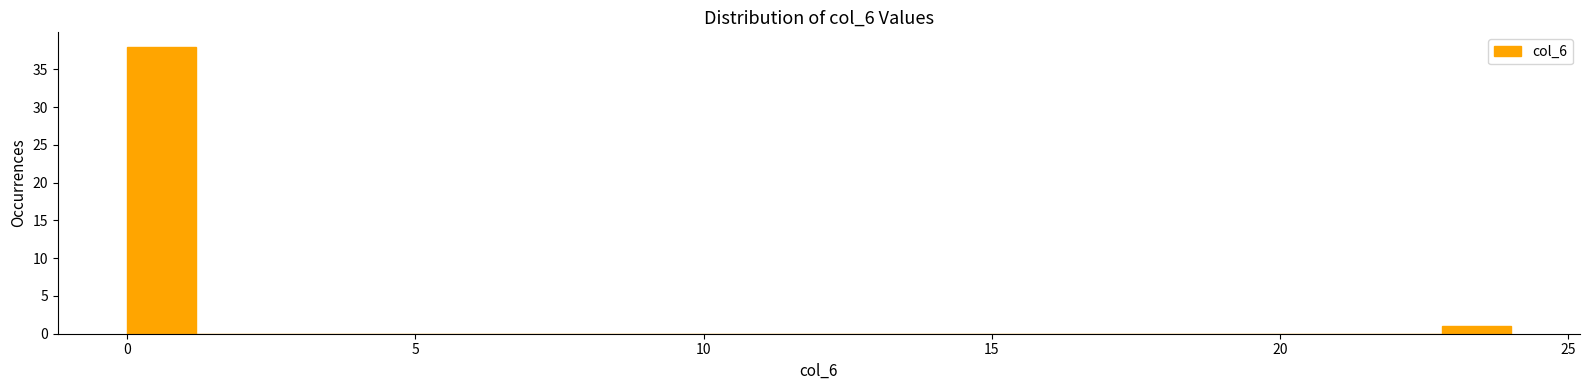

Read against the x-axis, roughly where is the centre of the tallest bar?

0.5